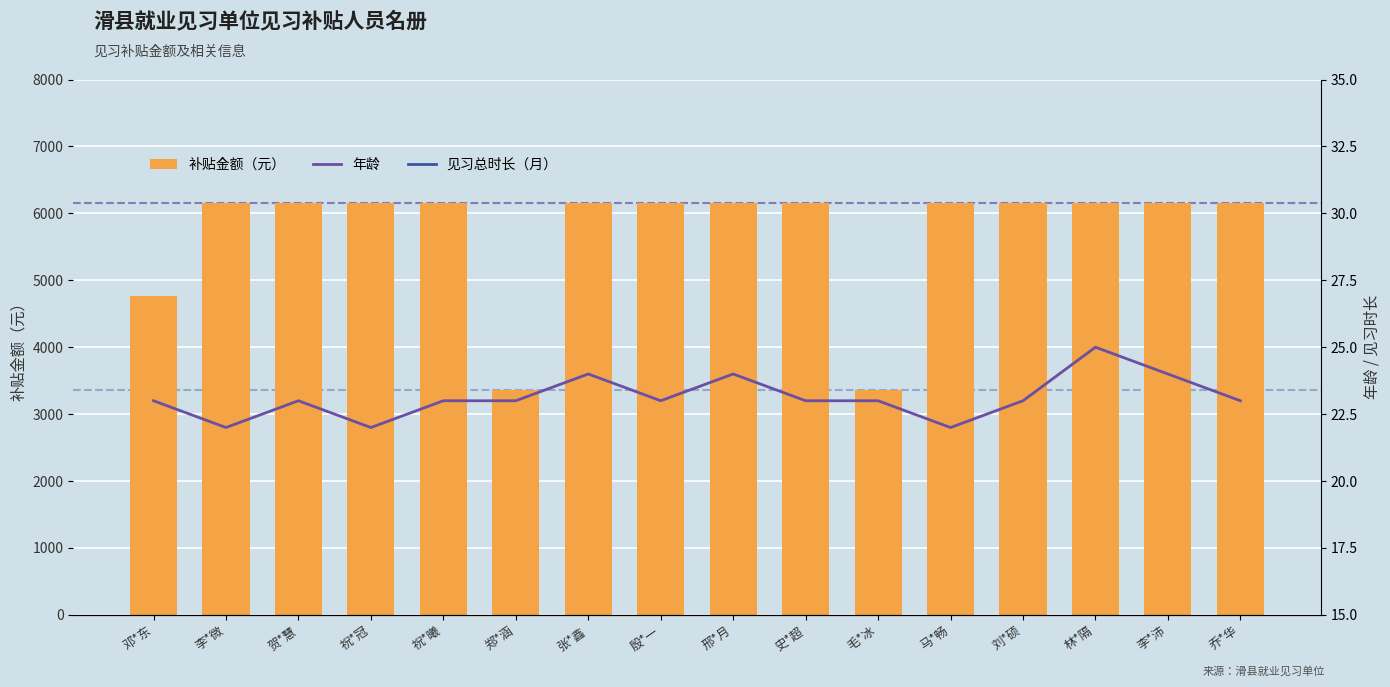

List the labels in order of 补贴金额（元） value, largest first.

李*微, 贺*慧, 祝*冠, 祝*曦, 张*鑫, 殷*一, 邢*月, 史*超, 马*畅, 刘*硕, 林*隔, 李*沛, 乔*华, 邓*东, 郑*涵, 毛*冰